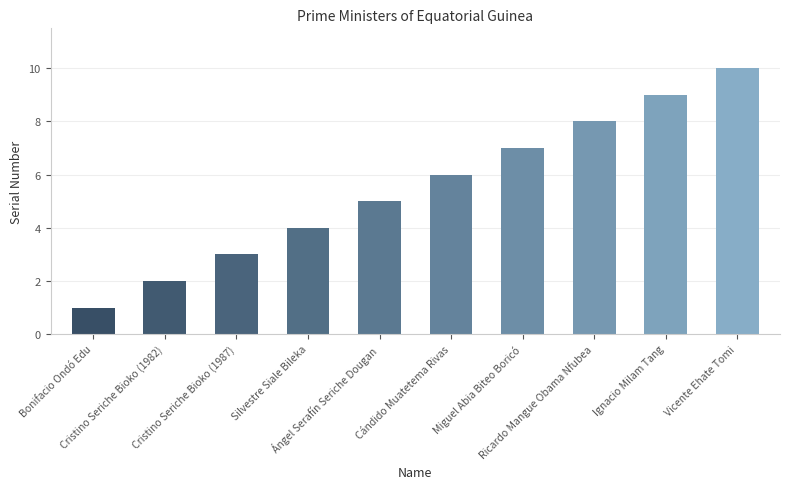

How many series are shown in this chart?

1